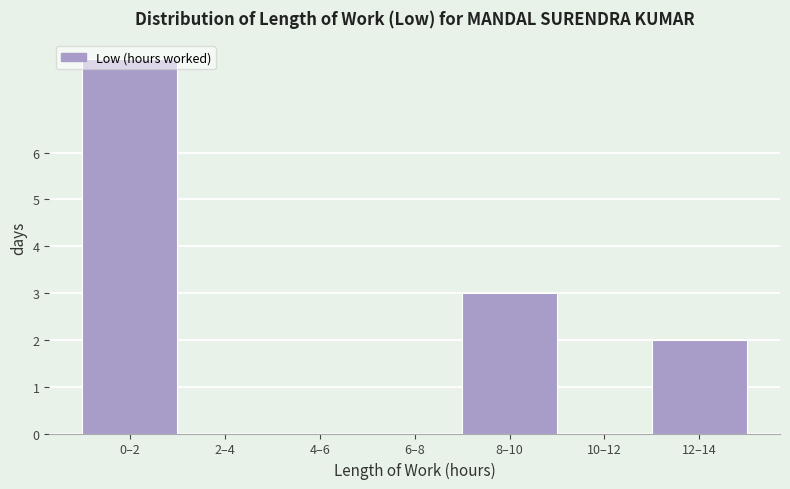

True or false: the data shows 1 at 12–14.

False